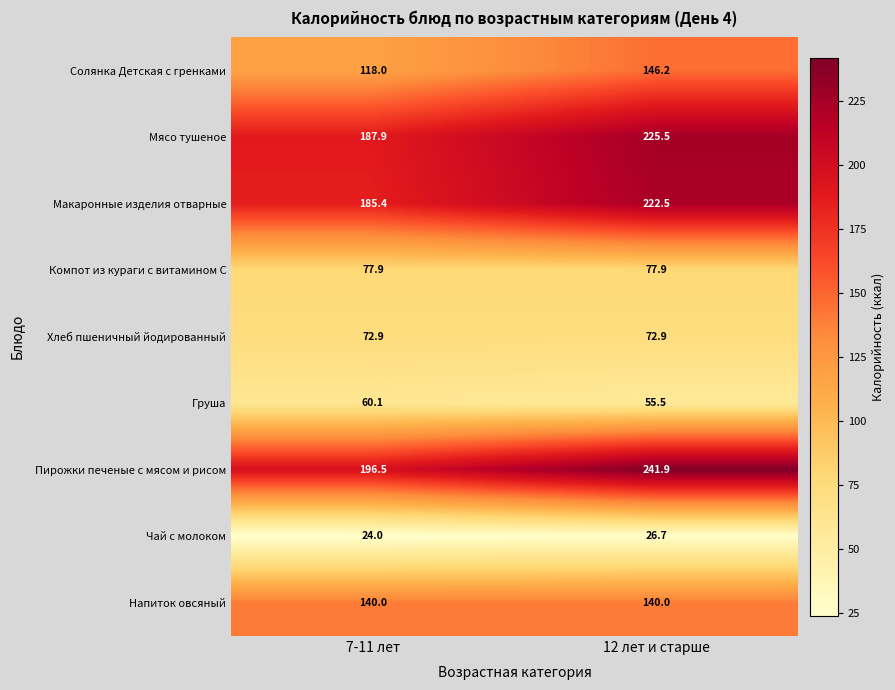

What is the difference between the maximum and minimum values in the Чай с молоком series?

2.7